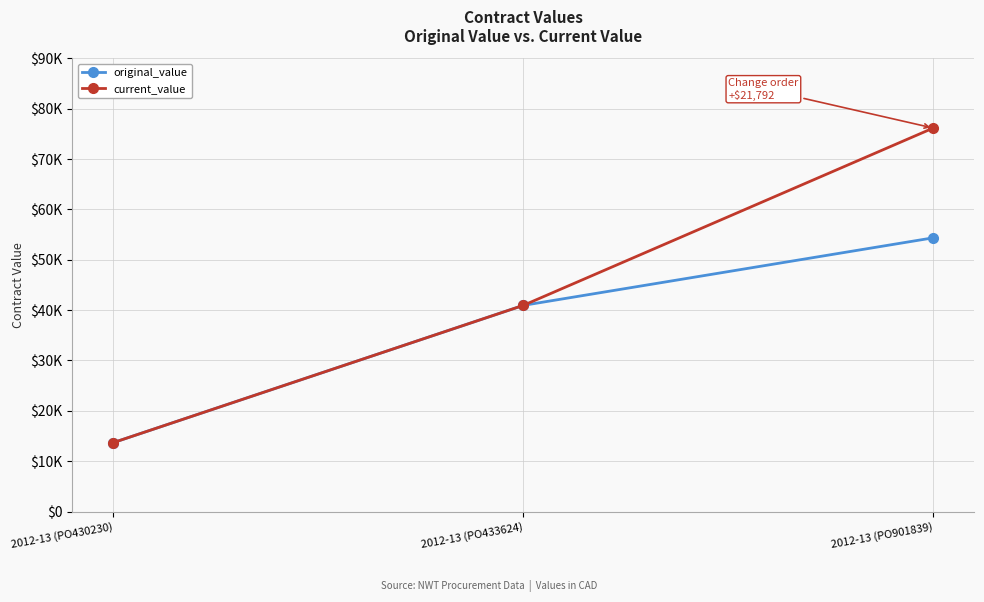

Is this an area chart (filled region under the line)?

No